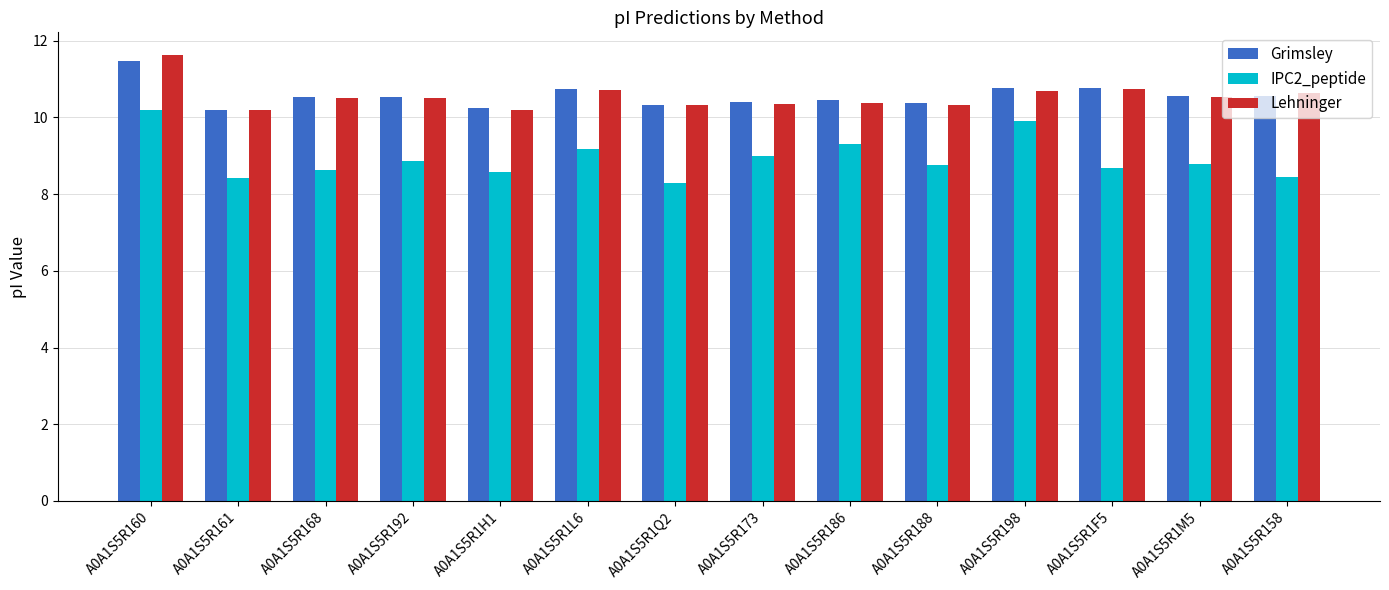

List the series in order of their peak value, highest first.

Lehninger, Grimsley, IPC2_peptide